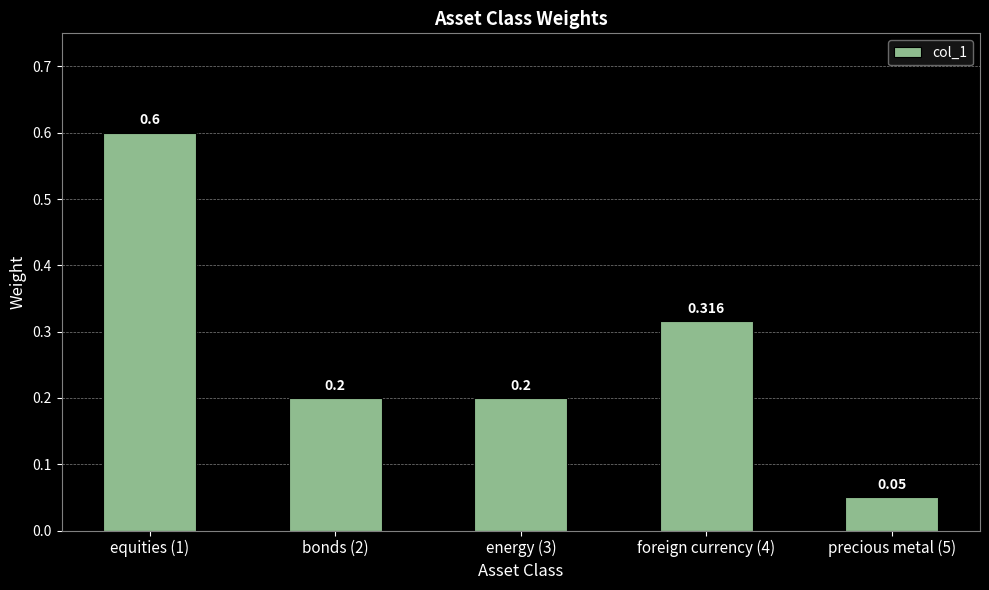

What is the difference between the values at equities (1) and foreign currency (4)?

0.3